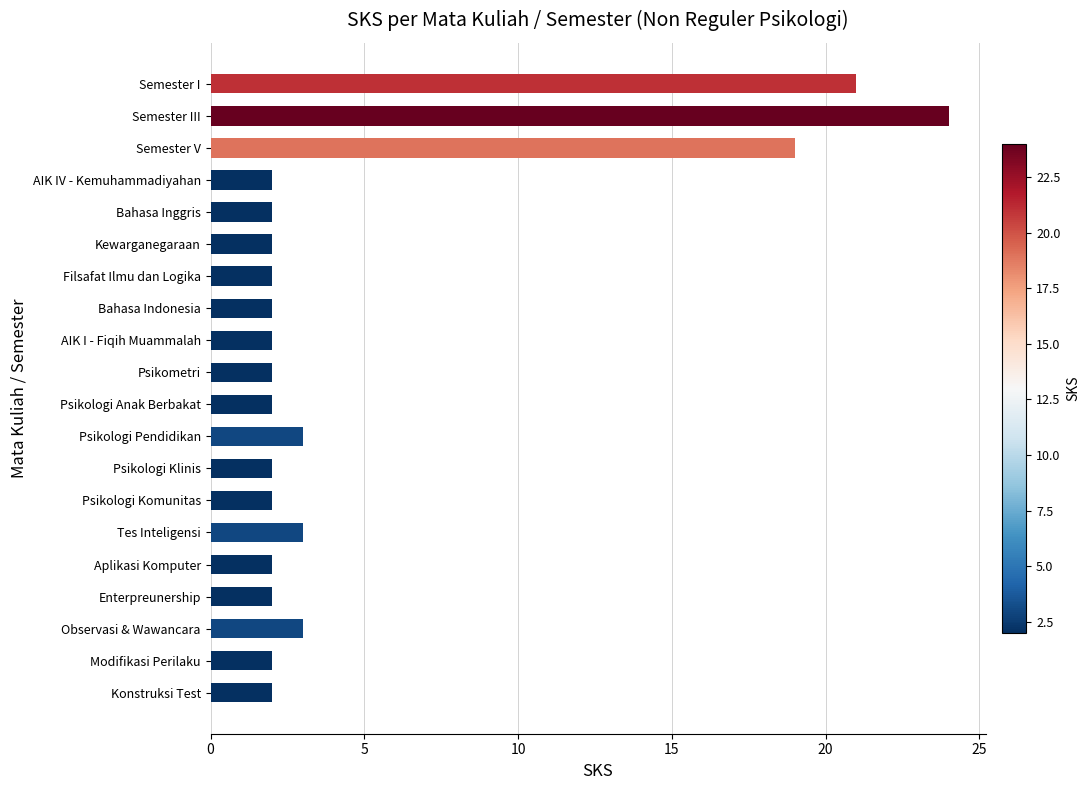

Between Psikologi Pendidikan and Aplikasi Komputer, which is larger?

Psikologi Pendidikan